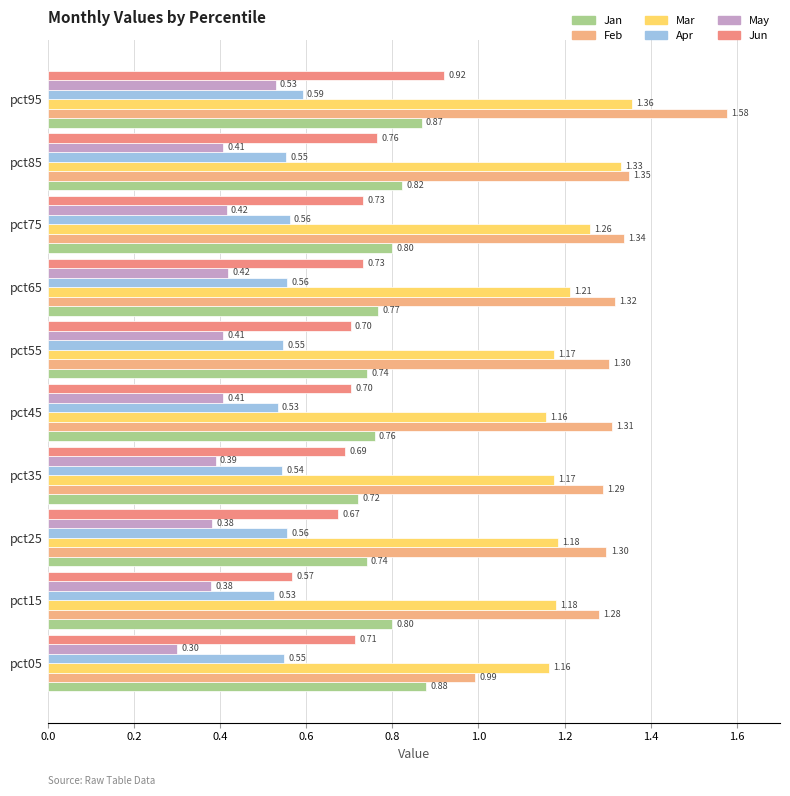

How many Jun values are between 0 and 1?

10